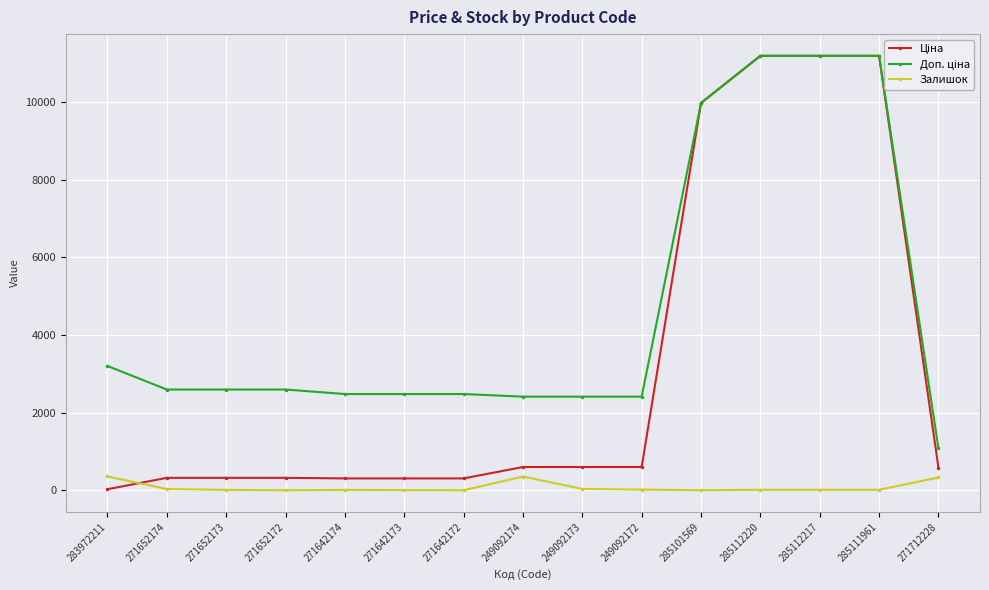

The Залишок series shows 17.0 at 285111961. True or false?

True